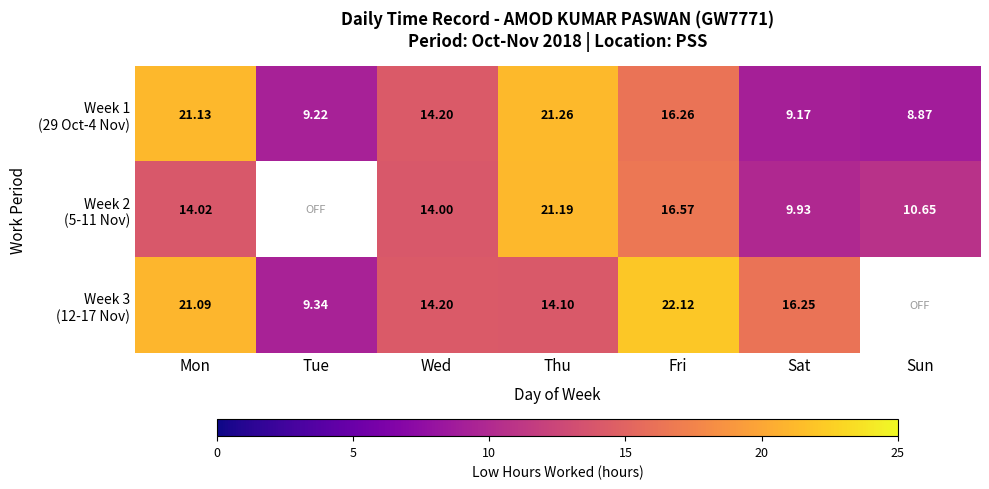

What is the difference between the highest and lowest values at Tue?

0.1